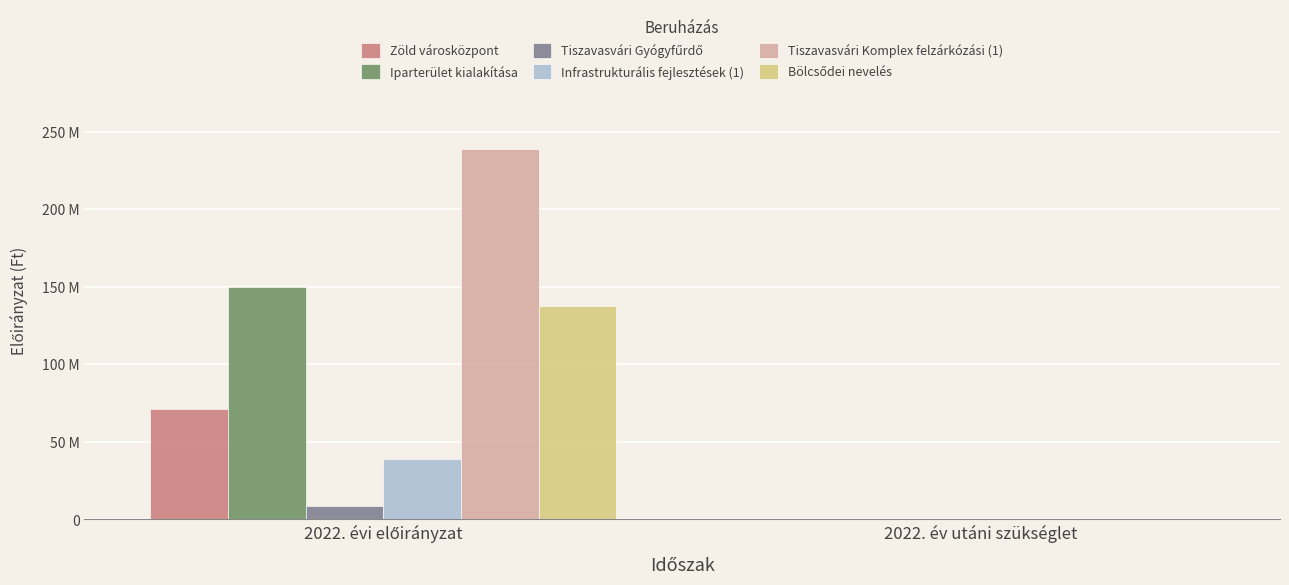

Reading left to right, what are all the values shown in this chart?

Zöld városközpont: 70861712	0
Iparterület kialakítása: 149722828	0
Tiszavasvári Gyógyfűrdő: 8950365	0
Infrastrukturális fejlesztések (1): 38642289	0
Tiszavasvári Komplex felzárkózási (1): 239013622	0
Bölcsődei nevelés: 137436248	0